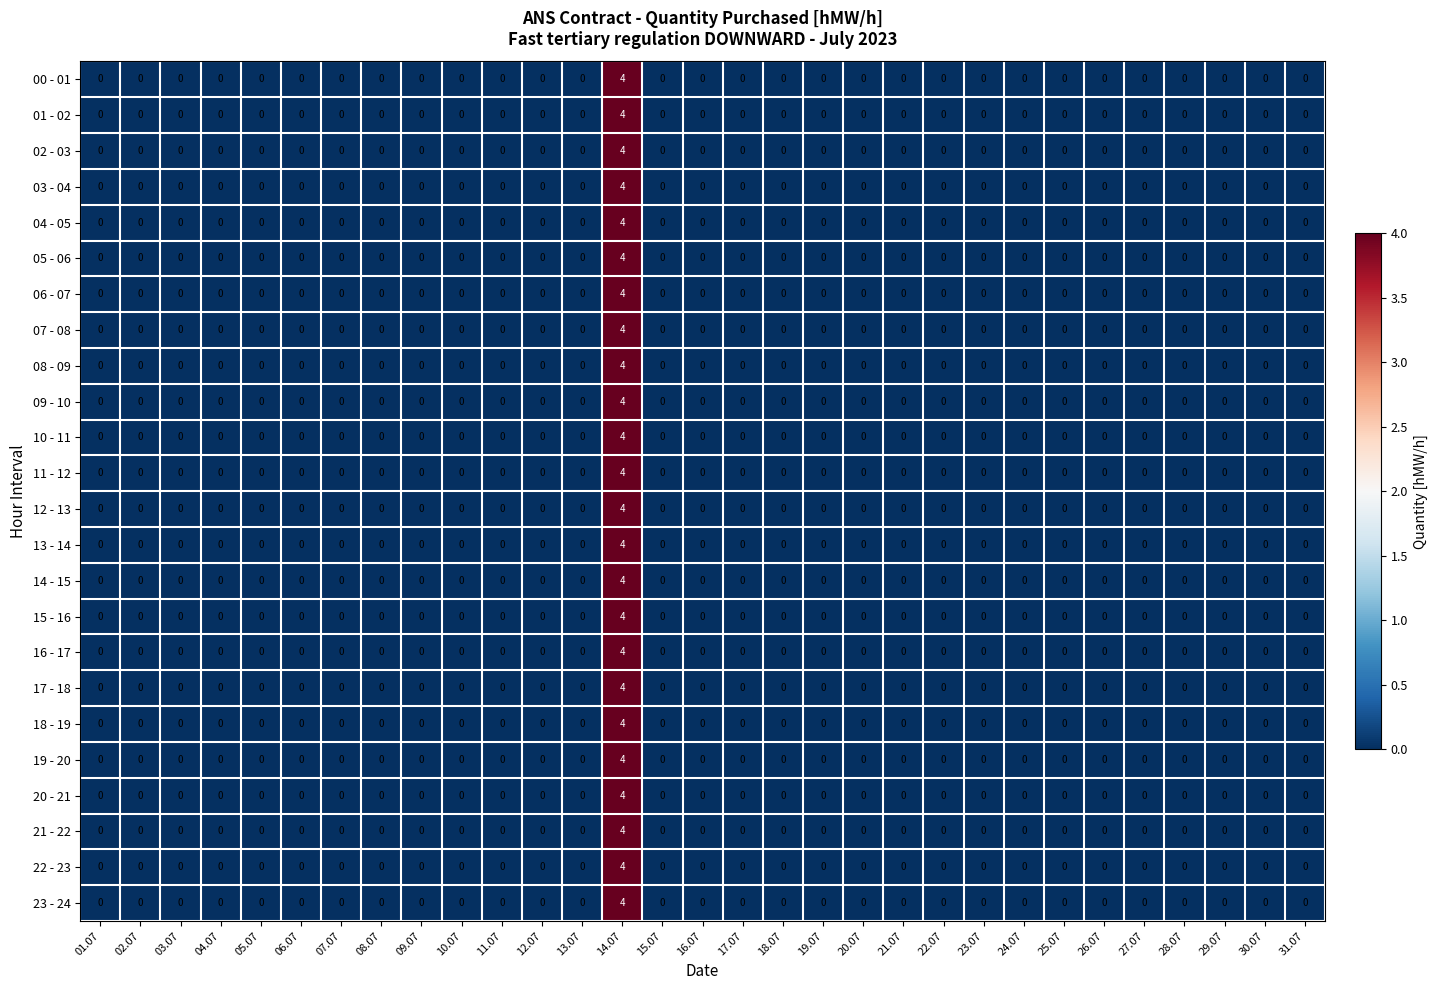

At which category is the sum across all series the highest?

14.07